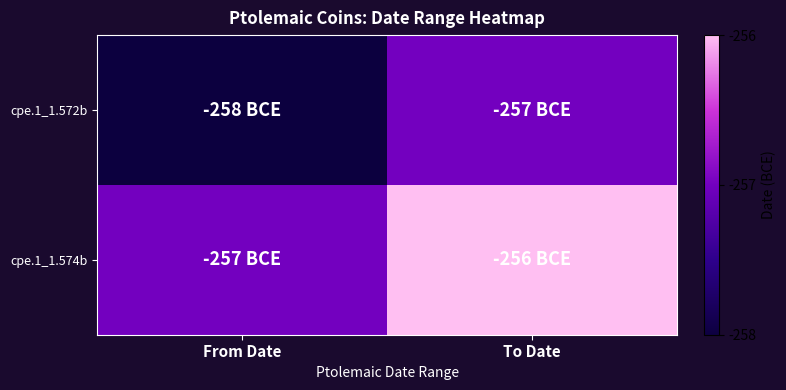

List the series in order of their peak value, lowest first.

cpe.1_1.572b, cpe.1_1.574b